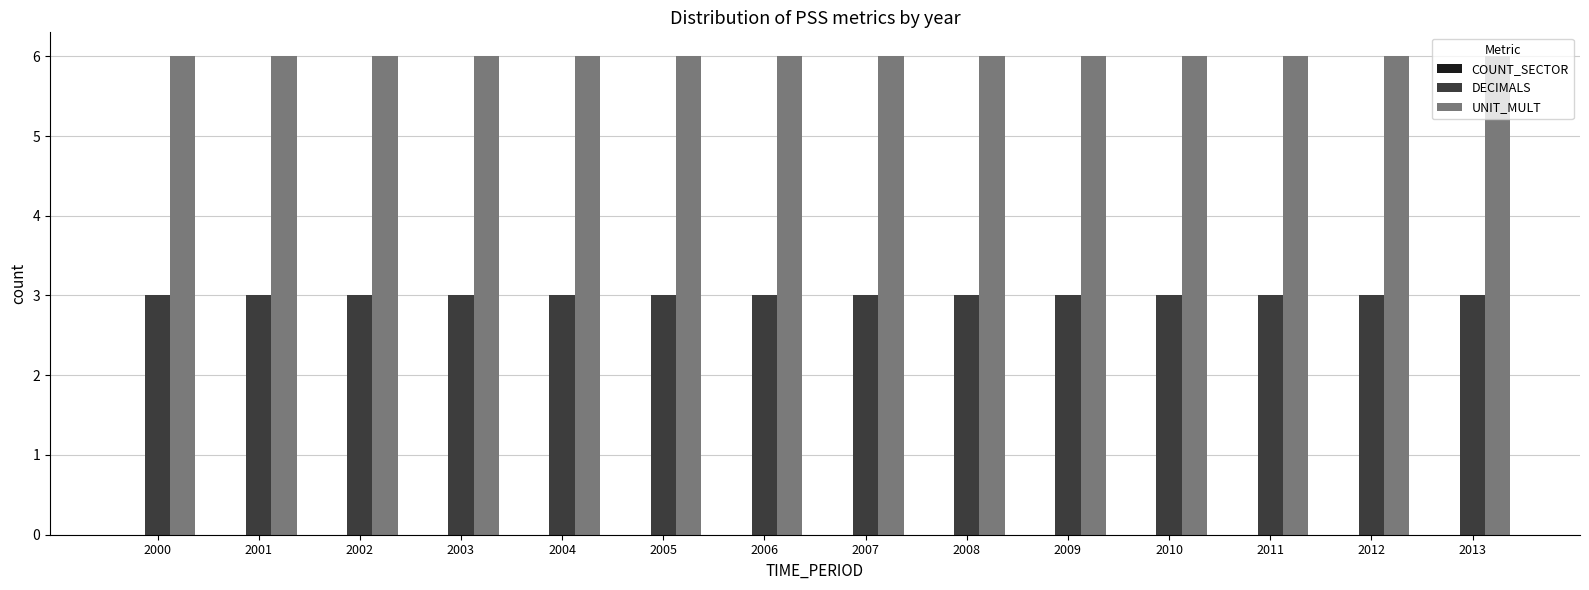

The value of UNIT_MULT at 2003 is 10. True or false?

False